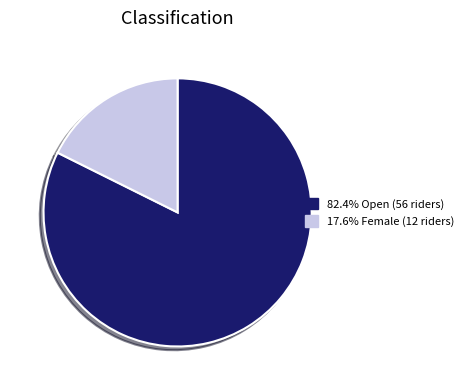

Combined, do 82.4% Open (56 riders) and 17.6% Female (12 riders) account for over 50%?

Yes